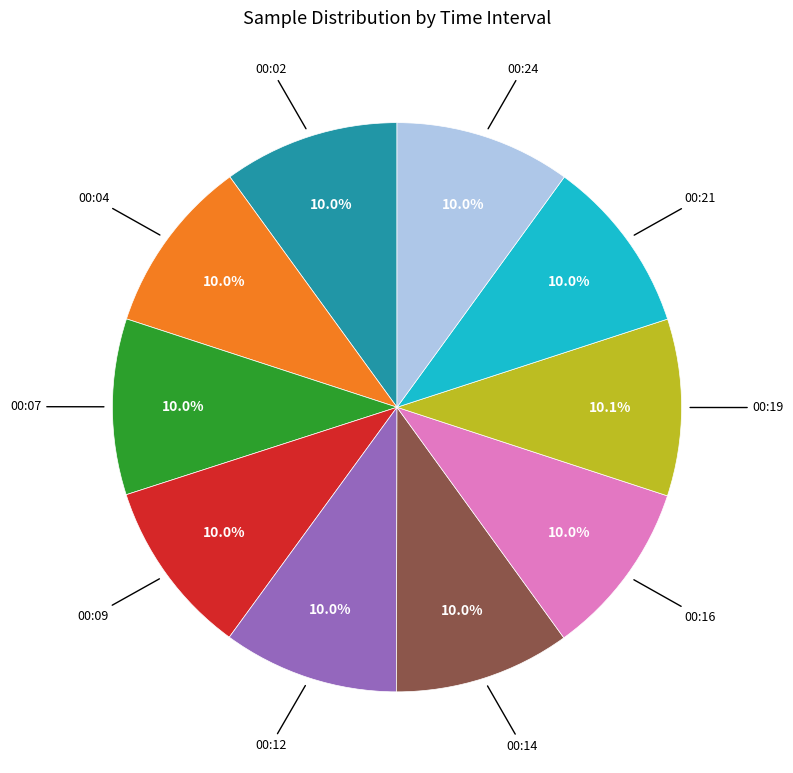

Is there a majority slice in this chart?

No